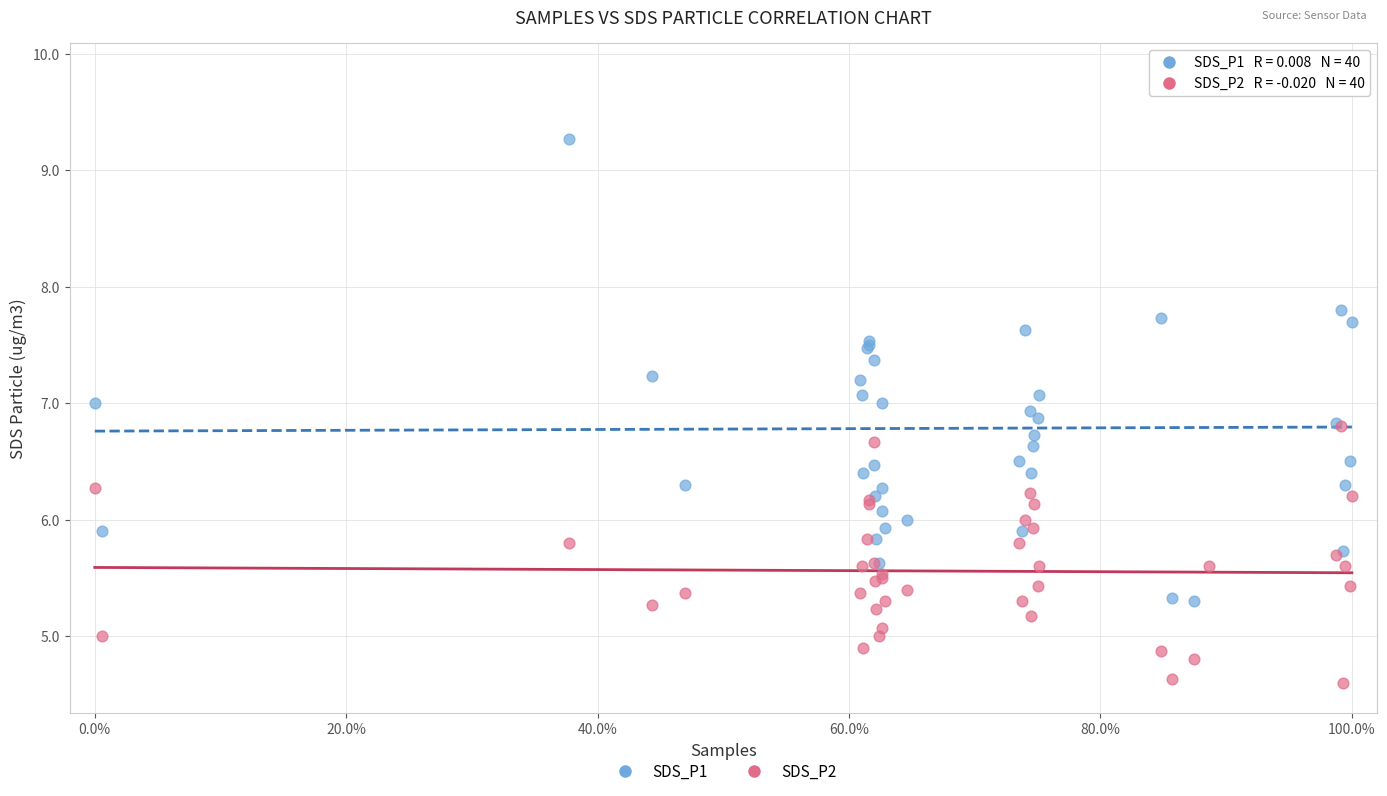

Which series has the widest spread of Y values?

SDS_P1